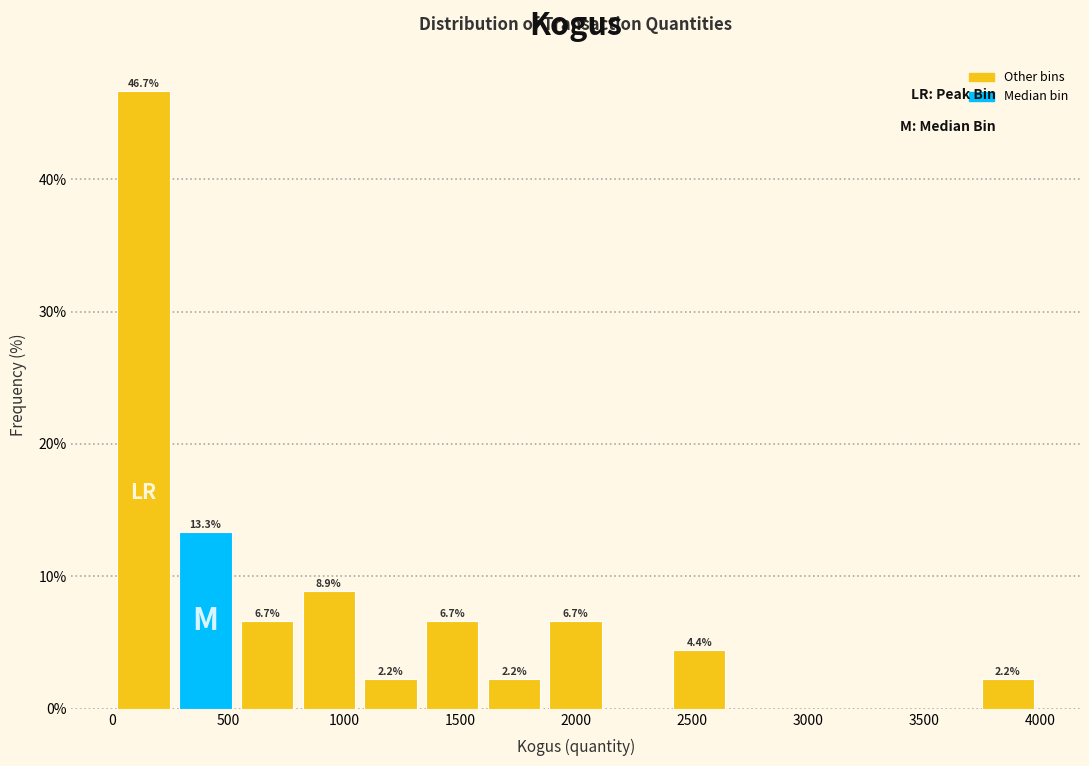

Over which range of the x-axis is the bar tallest?

0 to 250